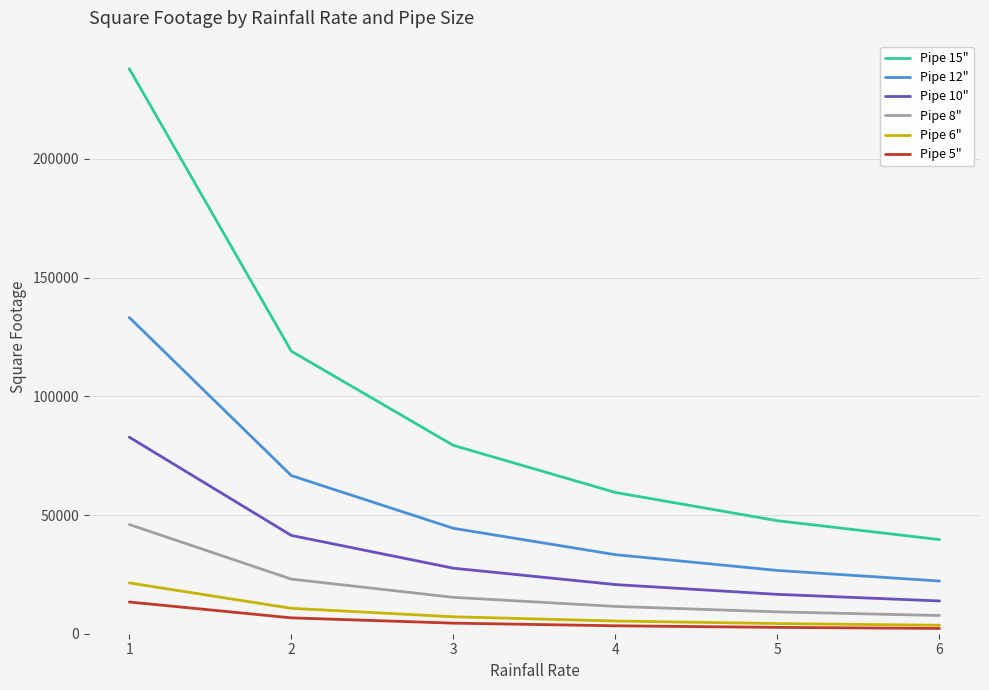

What is the difference between the highest and lowest values at 4?

56160